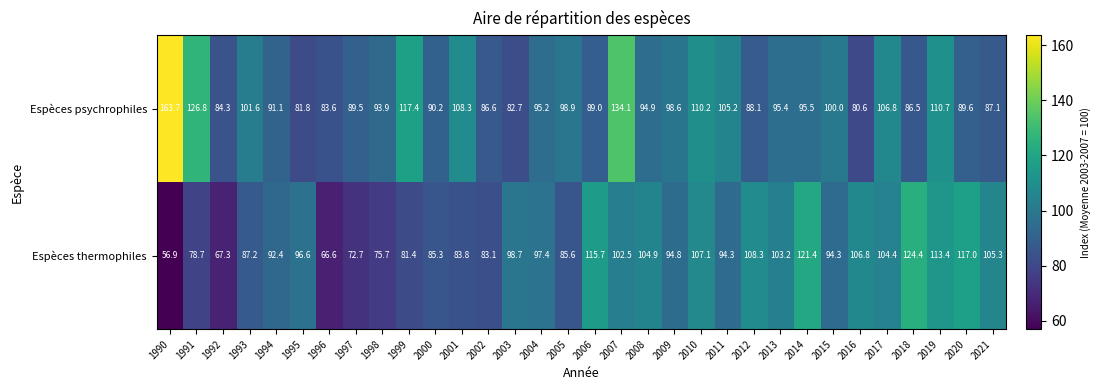

How many categories are shown in the chart?

32